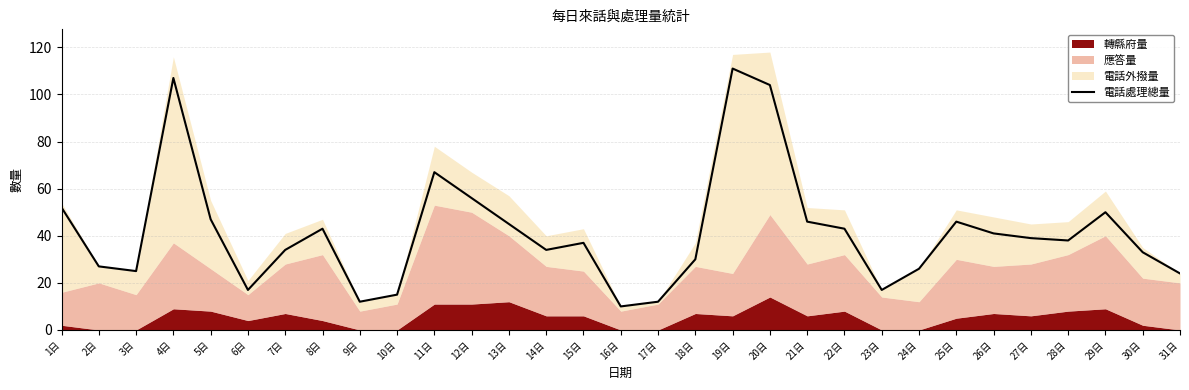

What is the approximate value at 6日?

17